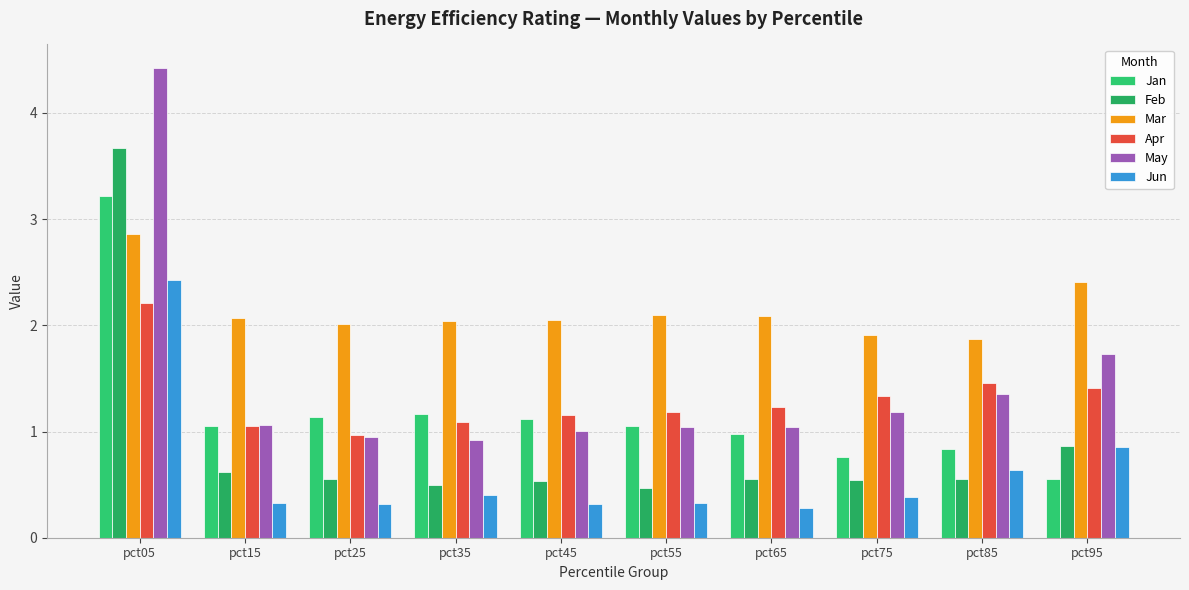

Rank the series at pct15 from lowest to highest value.

Jun, Feb, Jan, Apr, May, Mar